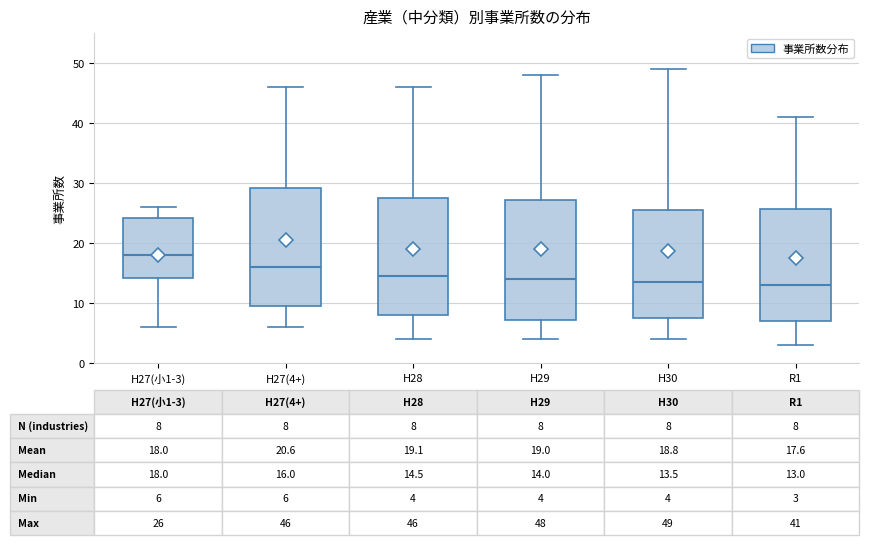

Which box's median line is the highest?

H27(小1-3)